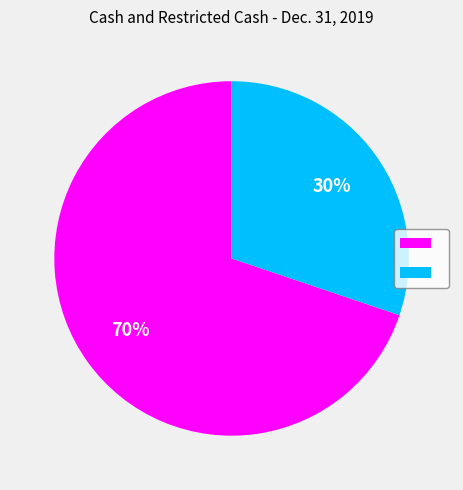

Is there any slice that represents more than half of the pie?

Yes